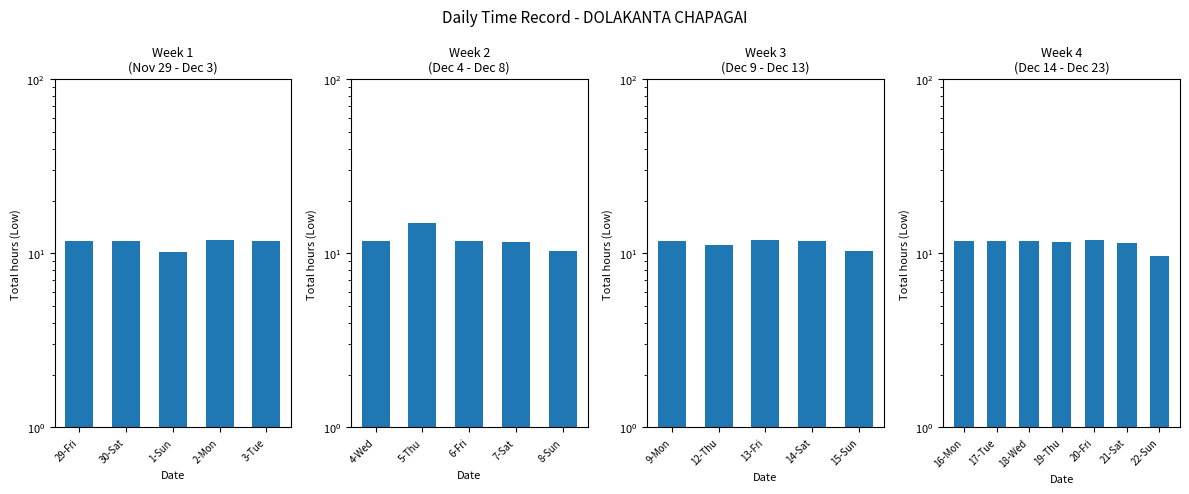

True or false: the data shows 9.7 at 22-Sun.

True